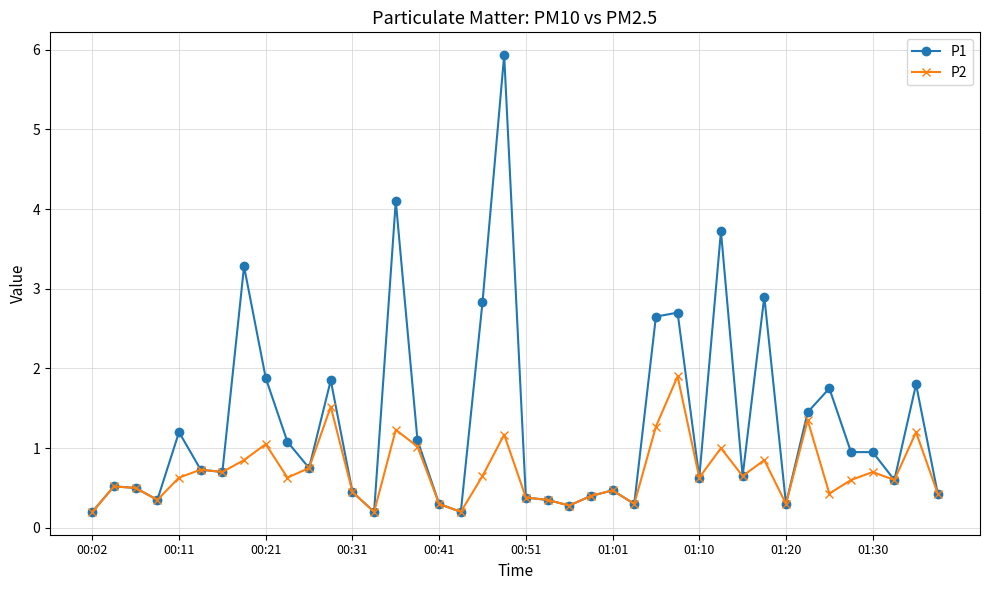

Rank the series by their maximum value, from highest to lowest.

P1, P2